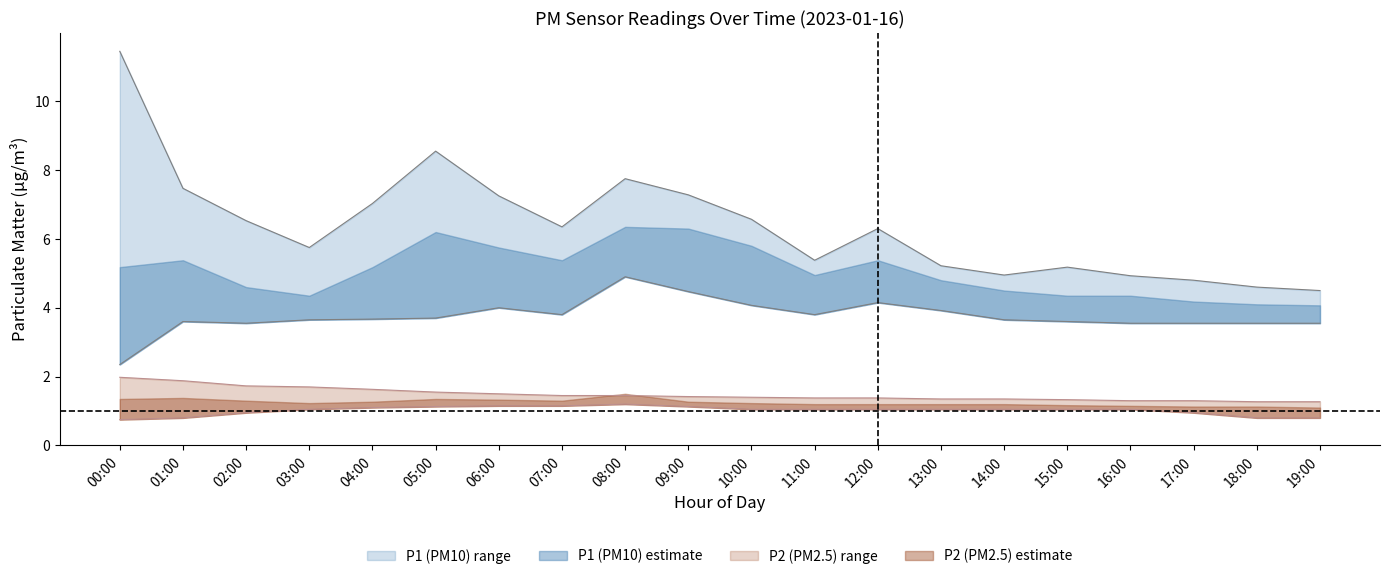

Reading left to right, transcribe all the data shown in this chart.

P1_upper: 11.4	7.5	6.5	5.8	7.0	8.6	7.2	6.3	7.8	7.3	6.6	5.4	6.3	5.2	5.0	5.2	4.9	4.8	4.6	4.5
P1_lower: 2.4	3.6	3.5	3.6	3.7	3.7	4.0	3.8	4.9	4.5	4.1	3.8	4.2	3.9	3.6	3.6	3.5	3.5	3.5	3.5
P2_upper: 2.0	1.9	1.7	1.7	1.6	1.6	1.5	1.4	1.4	1.4	1.4	1.4	1.4	1.4	1.4	1.3	1.3	1.3	1.3	1.3
P2_lower: 0.8	0.8	0.9	1.1	1.1	1.1	1.1	1.1	1.2	1.1	1.1	1.1	1.1	1.1	1.1	1.1	1.1	0.9	0.8	0.8